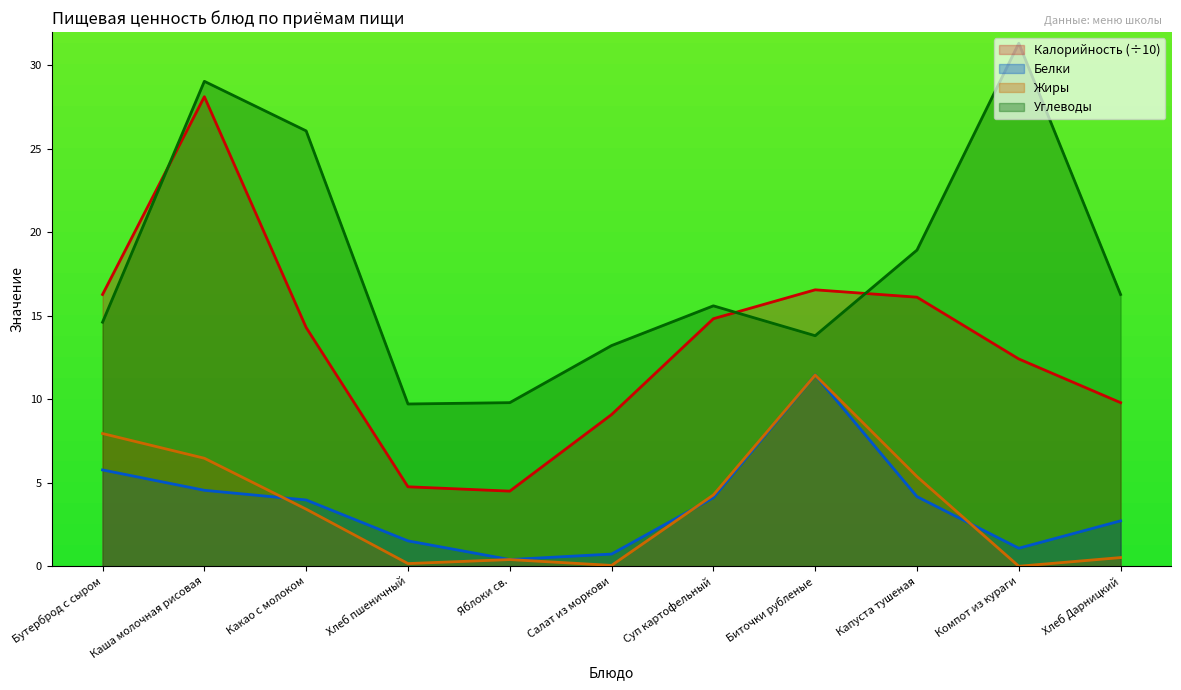

What is the value of the Жиры point at the 3rd from the left?

3.4